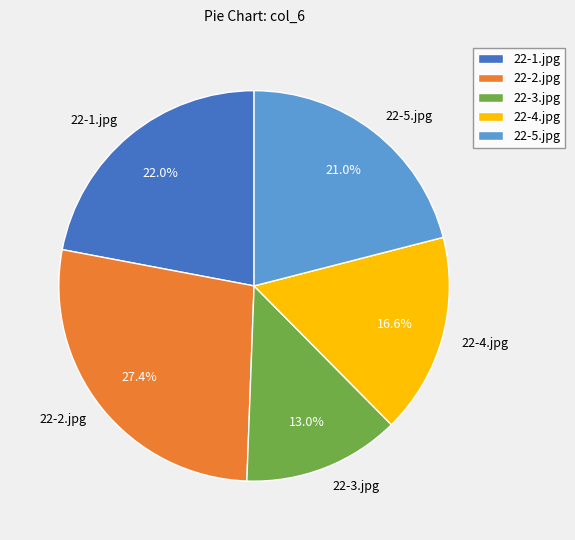

Rank the categories by value from lowest to highest.

22-3.jpg, 22-4.jpg, 22-5.jpg, 22-1.jpg, 22-2.jpg